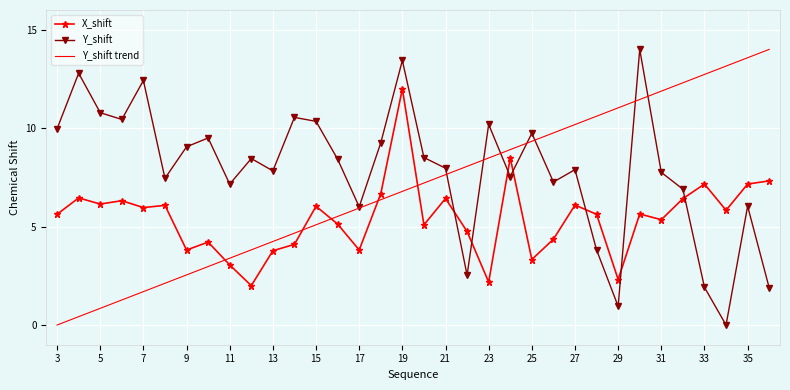

Rank the series by their average value, from lowest to highest.

X_shift, Y_shift trend, Y_shift